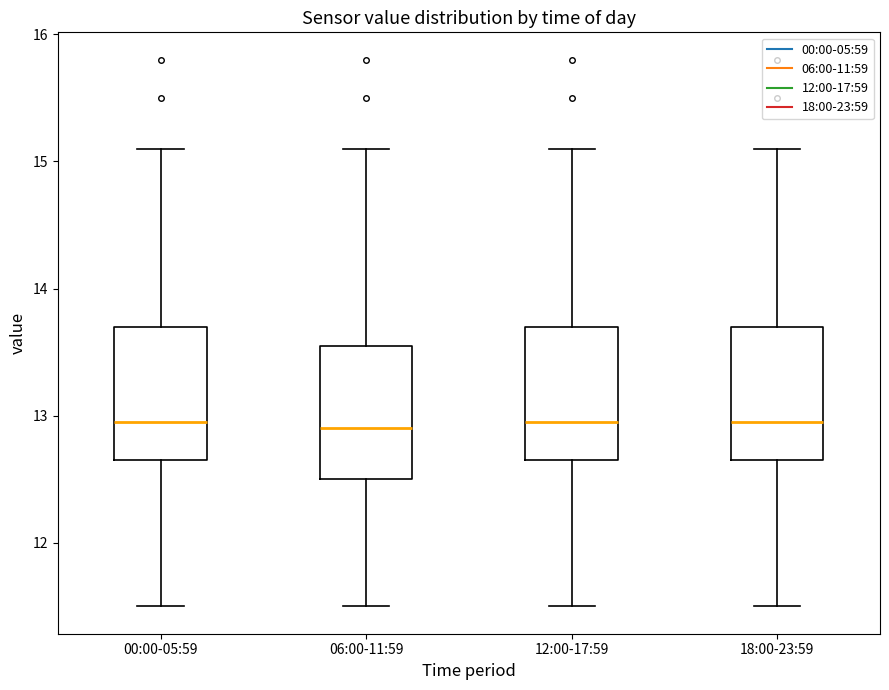

Where is the upper edge of the box for 06:00-11:59 on the y-axis? The values are not printed on the chart, so give them approximately, as read against the axis.

13.6